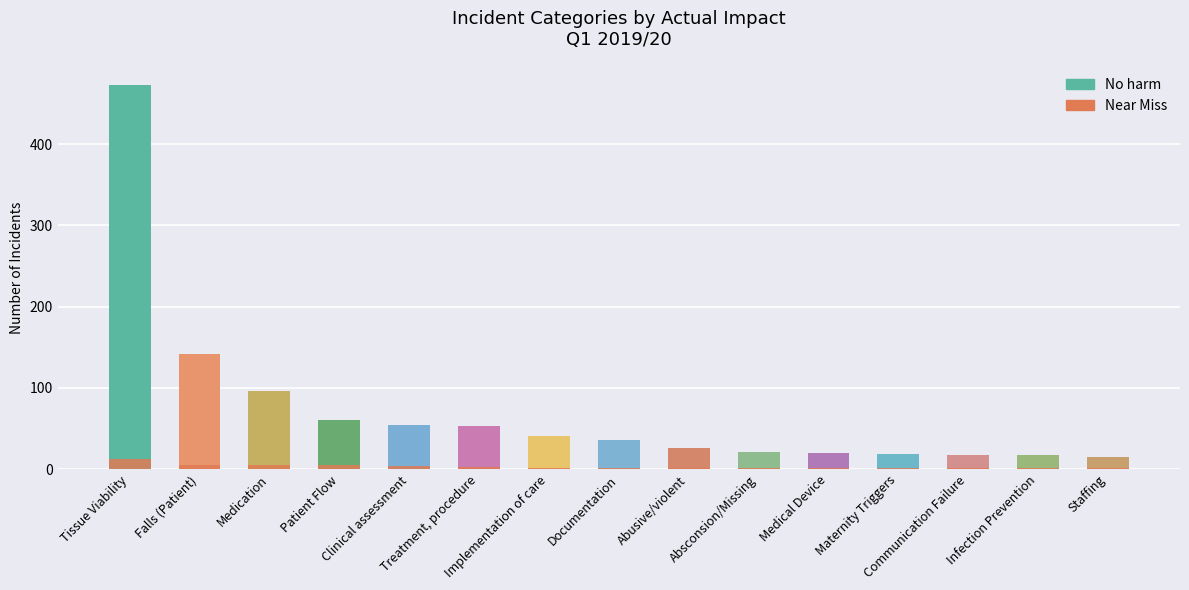

True or false: No harm has a value of 55 at Clinical assessment.

True